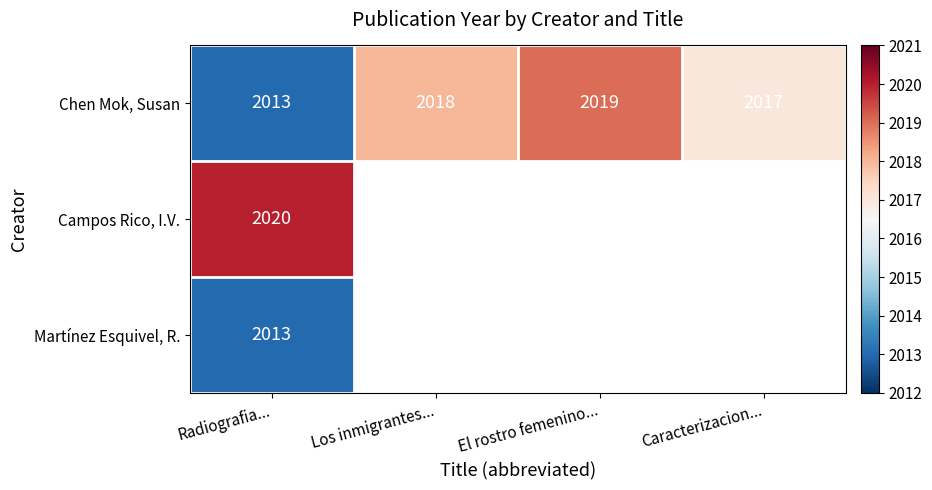

Is it true that Chen Mok, Susan equals 2013 at Radiografia...?

True